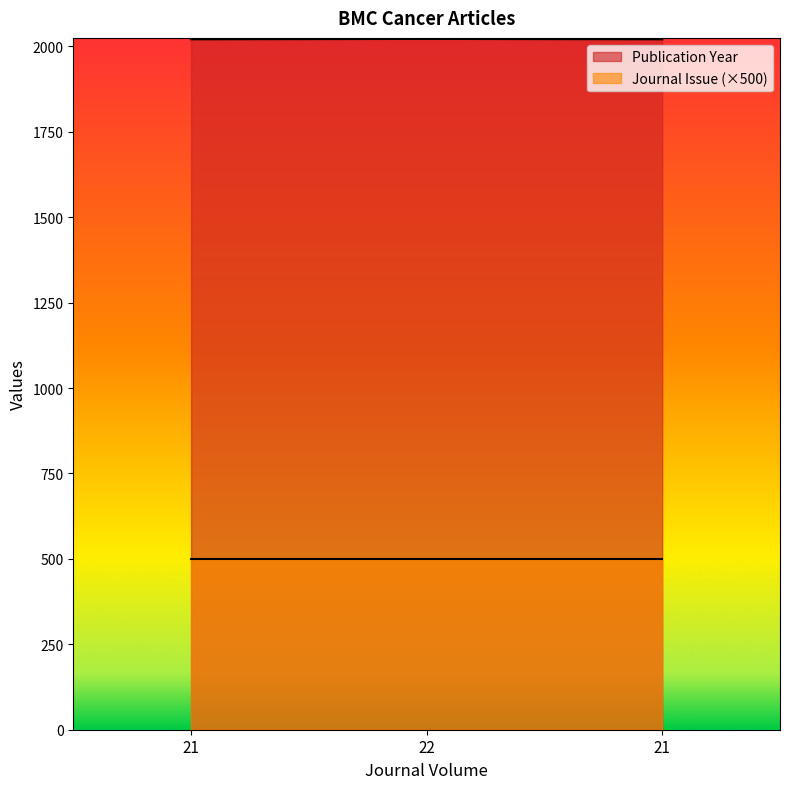

What is the value of the 1st point from the left?

2021